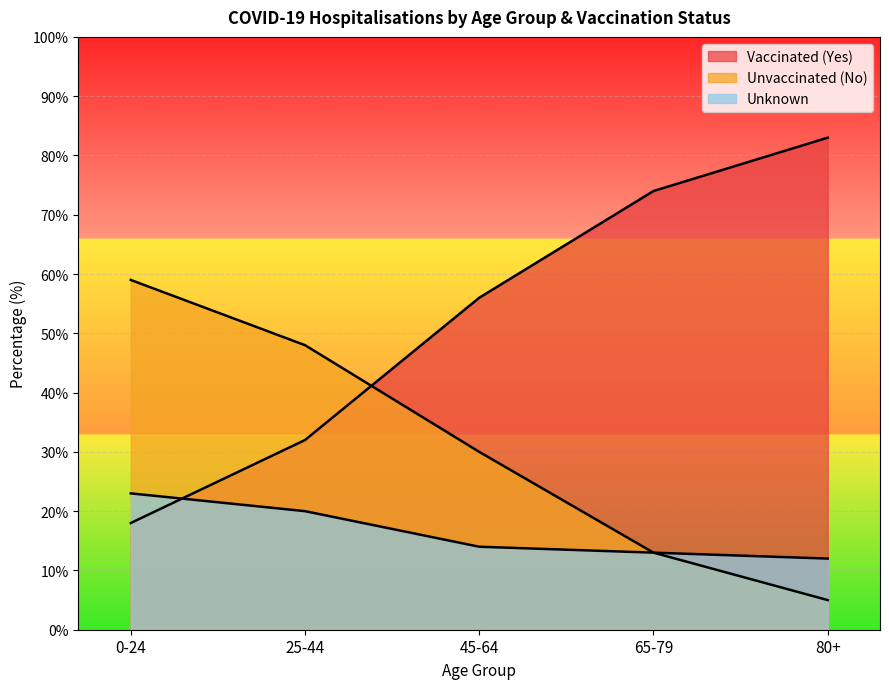

What is the sum of the Unknown values at 65-79 and 80+?

25